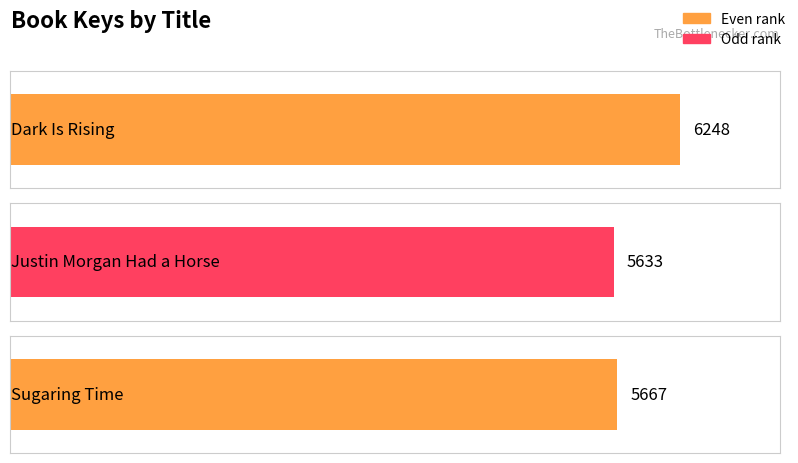

Reading left to right, list all the values displayed in this chart.

Dark Is Rising=6248	Justin Morgan Had a Horse=5633	Sugaring Time=5667